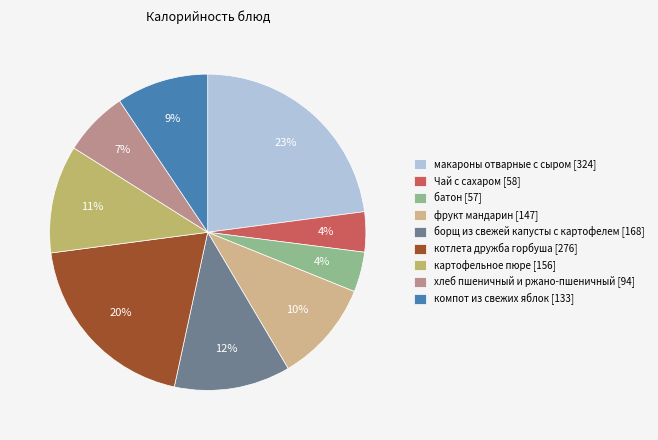

Approximately how many times larger is the value at Чай с сахаром compared to борщ из свежей капусты с картофелем?

0.3